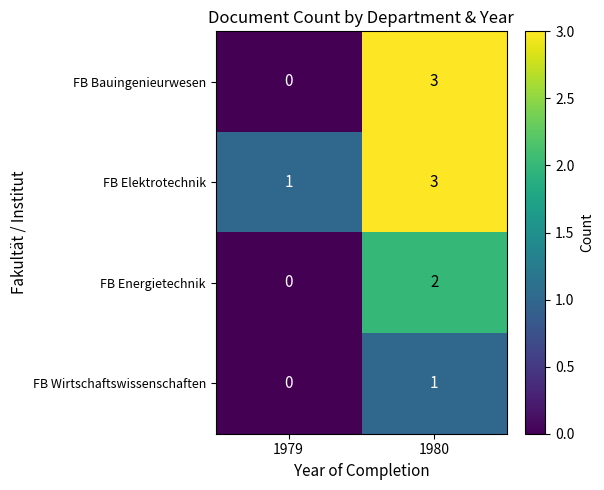

Reading left to right, extract all data points from this chart.

FB Bauingenieurwesen: 0	3
FB Elektrotechnik: 1	3
FB Energietechnik: 0	2
FB Wirtschaftswissenschaften: 0	1